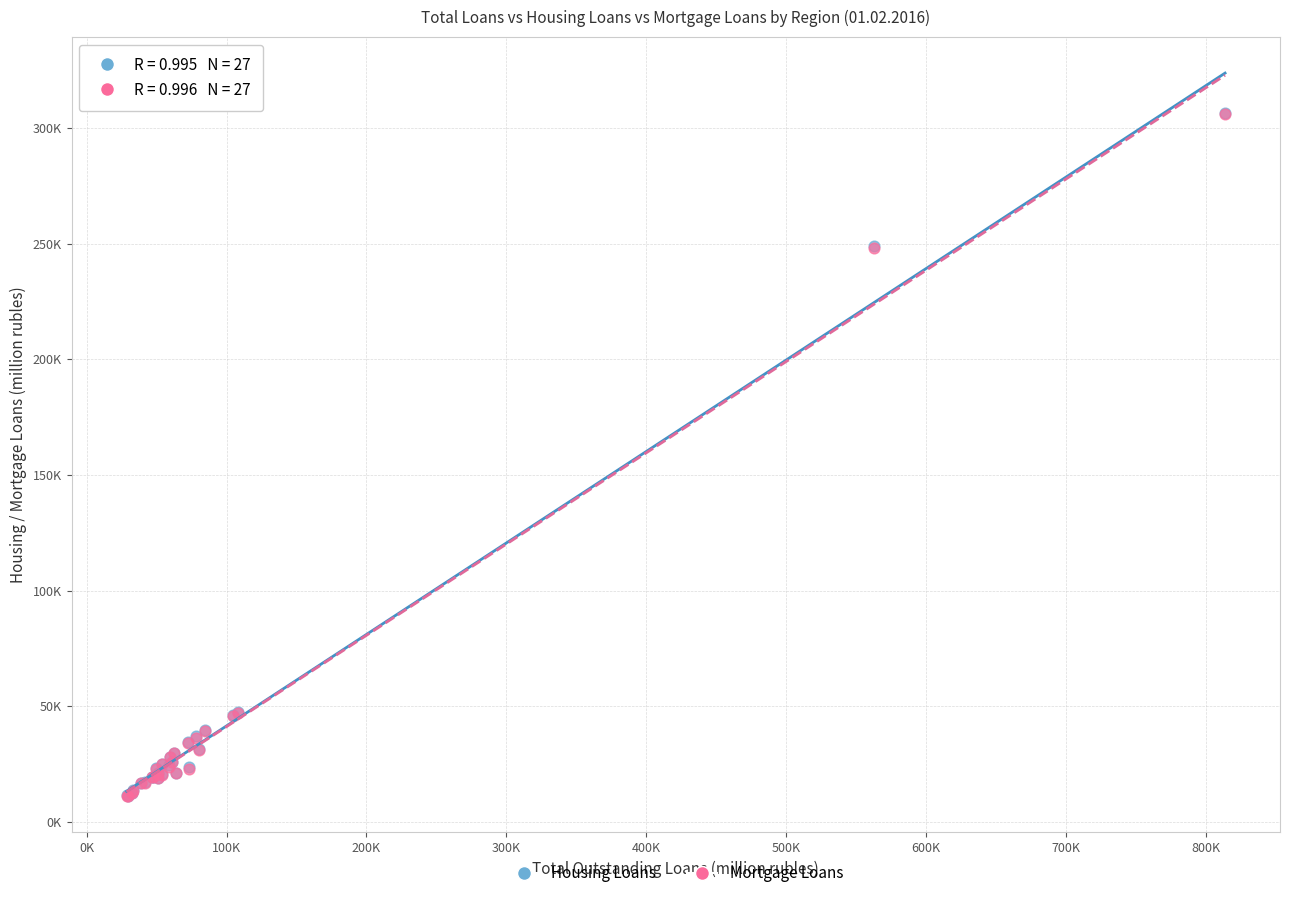

What are all the series names shown in the legend?

Housing Loans, Mortgage Loans